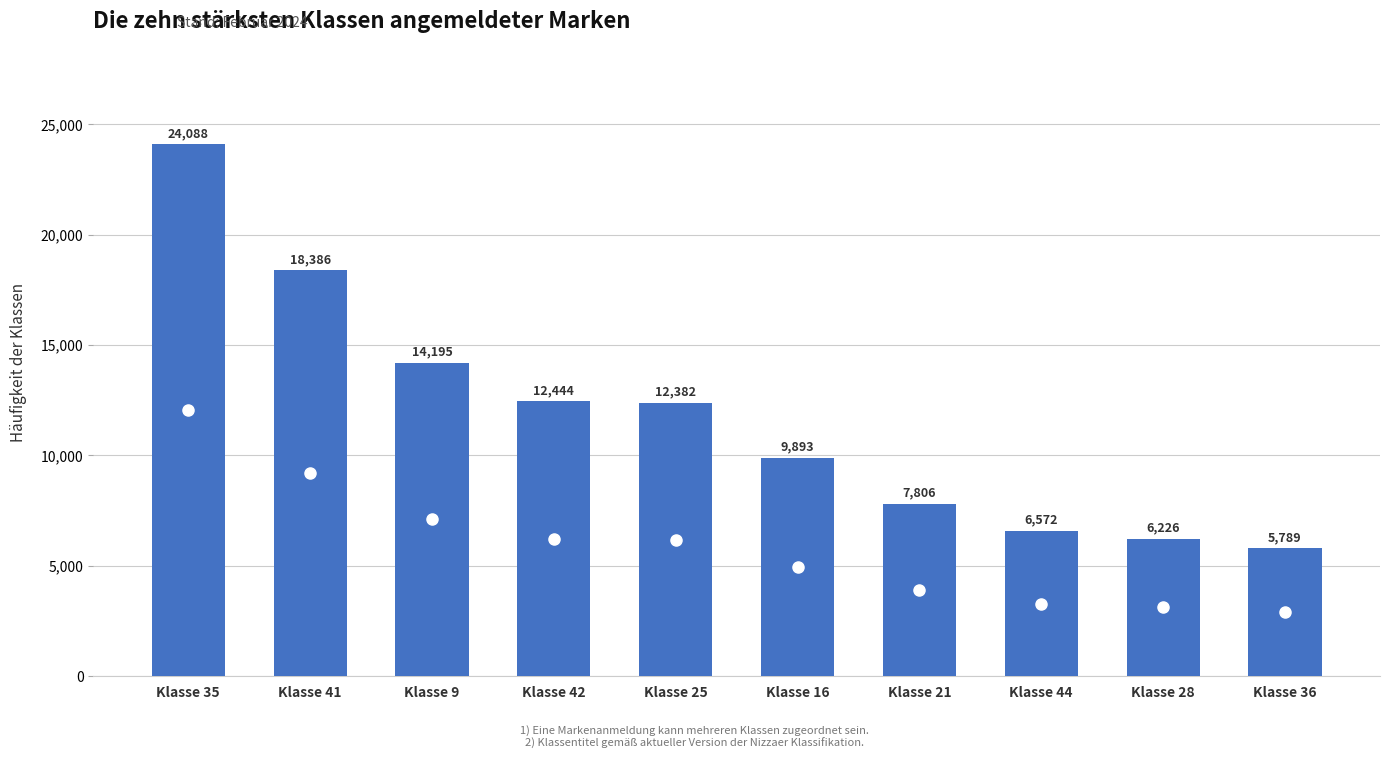

What is the label of the 10th bar from the right?

Klasse 35